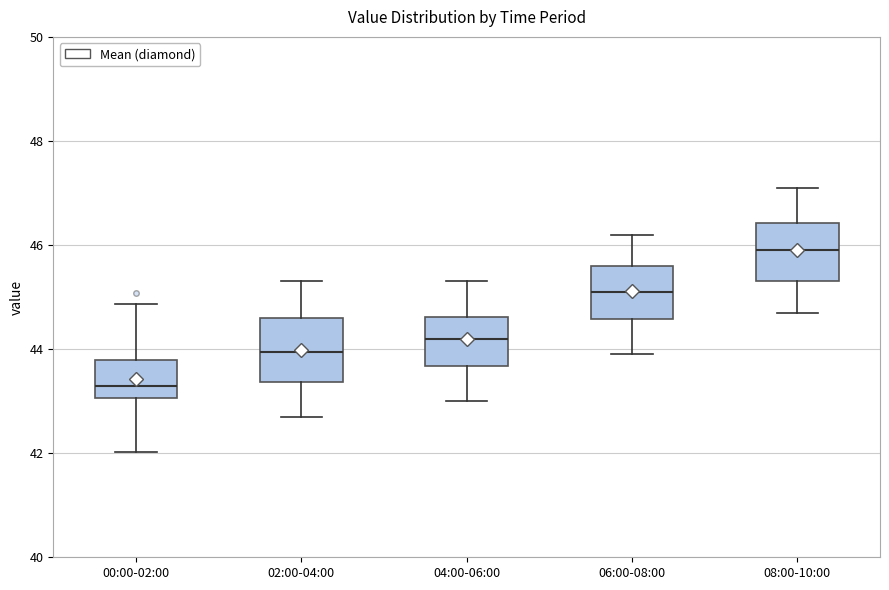

Which box's median line is the highest?

08:00-10:00